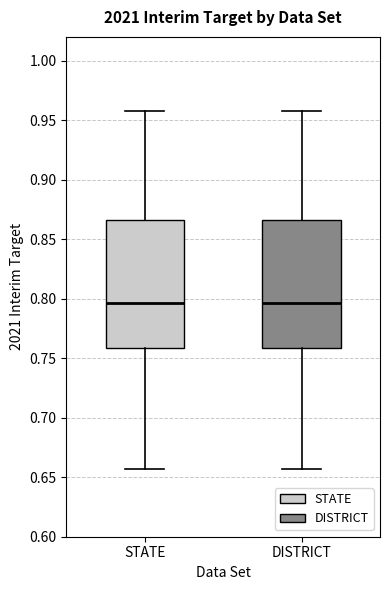

Reading left to right, read every box against the y-axis: the position of its median line, the range the box covers, and the ends of its whiskers. The values are not printed on the chart, so give them approximately, as read against the axis.

STATE: median 0.795, box 0.760 to 0.865, whiskers 0.655 to 0.960
DISTRICT: median 0.795, box 0.760 to 0.865, whiskers 0.655 to 0.960